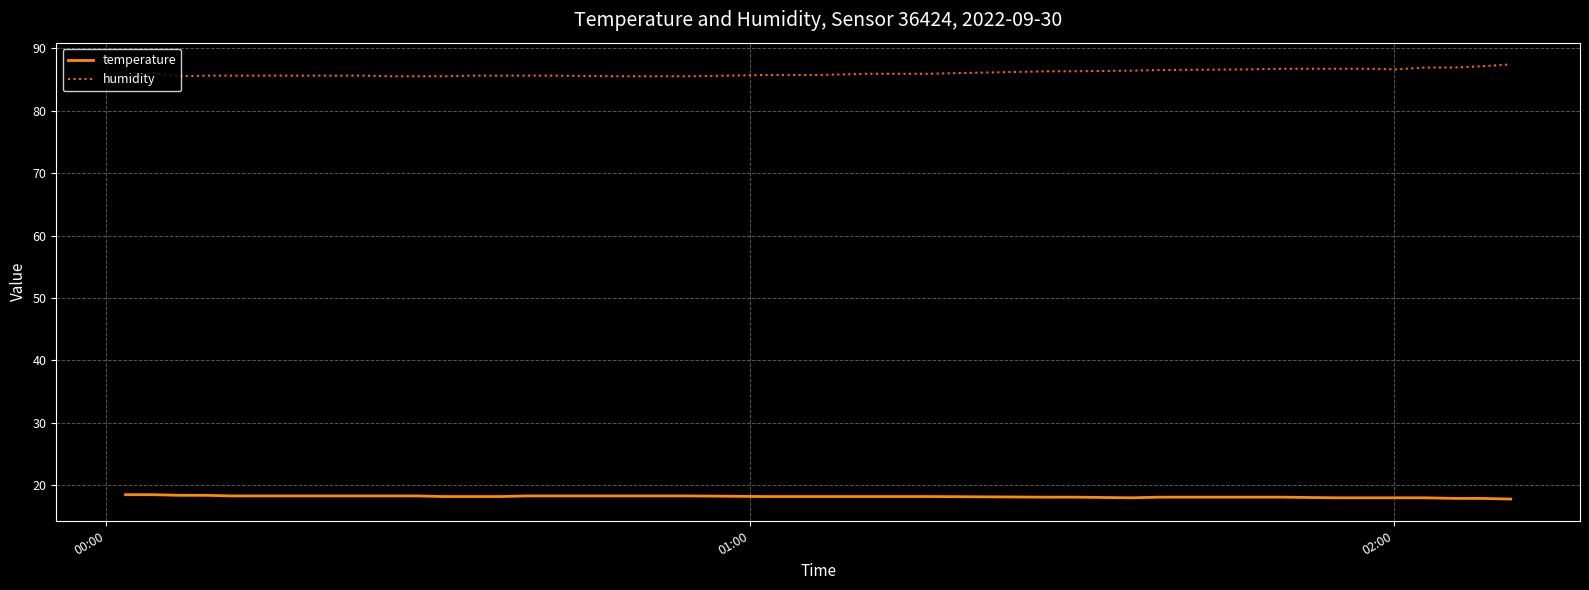

What is the maximum value shown in the chart?

87.4